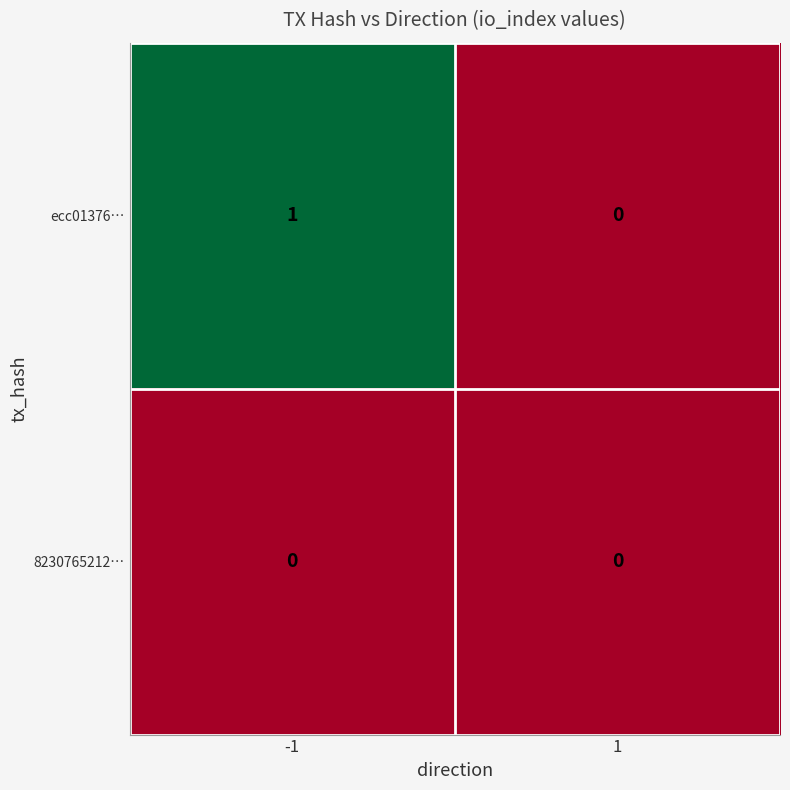

True or false: 8230765212… has a value of 0 at -1.

True